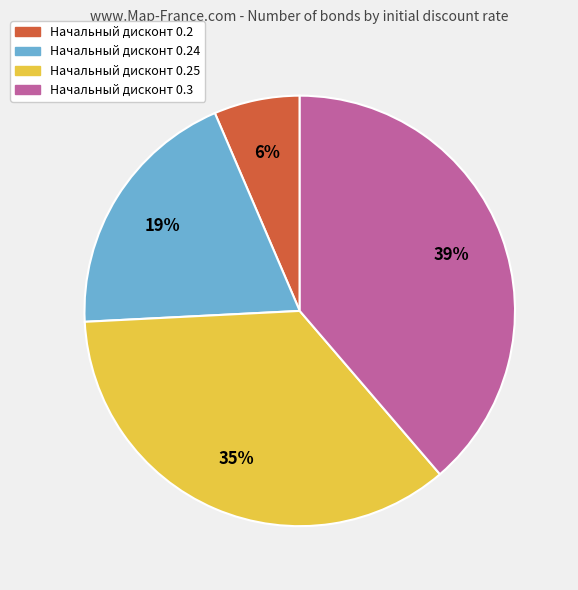

Is there a majority slice in this chart?

No